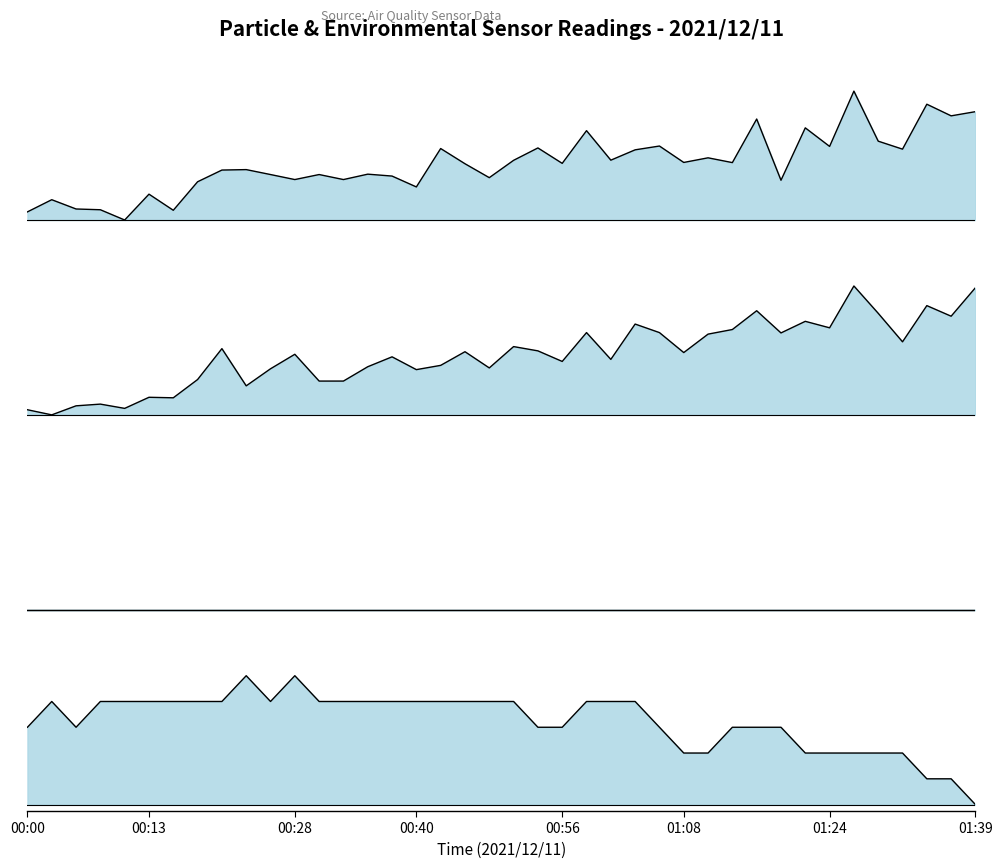

Which series has the widest spread of values?

SDS_P1